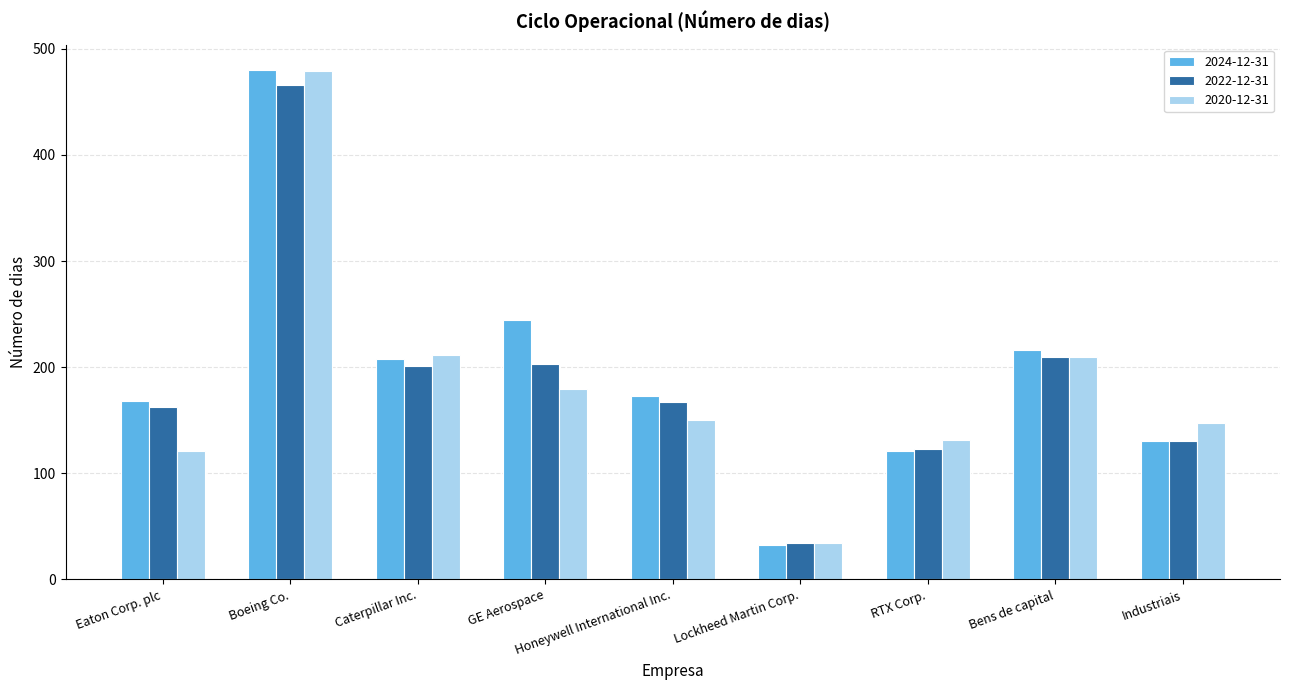

What is the label of the 3rd bar from the left?

Caterpillar Inc.